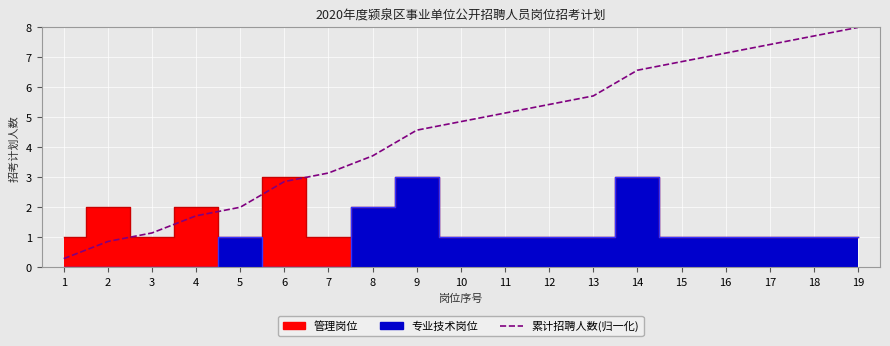

How many lines are shown in the chart?

1